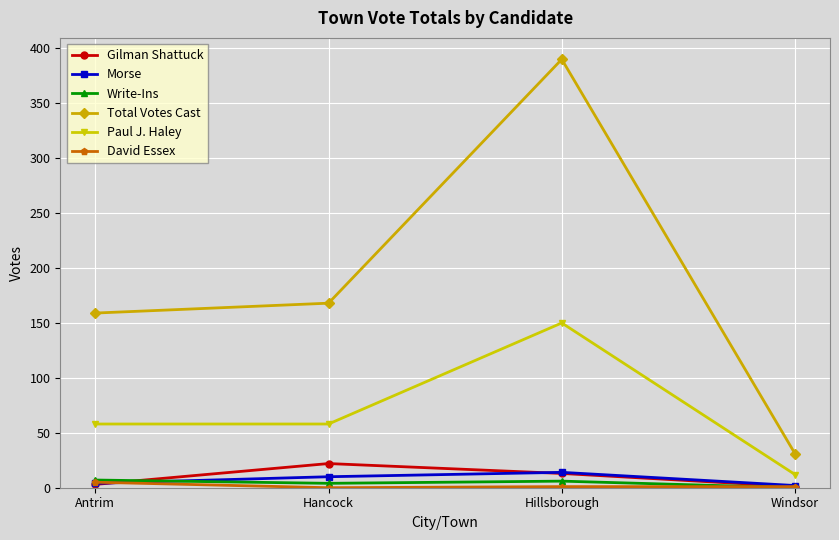

Which series has the largest range (max minus min)?

Total Votes Cast